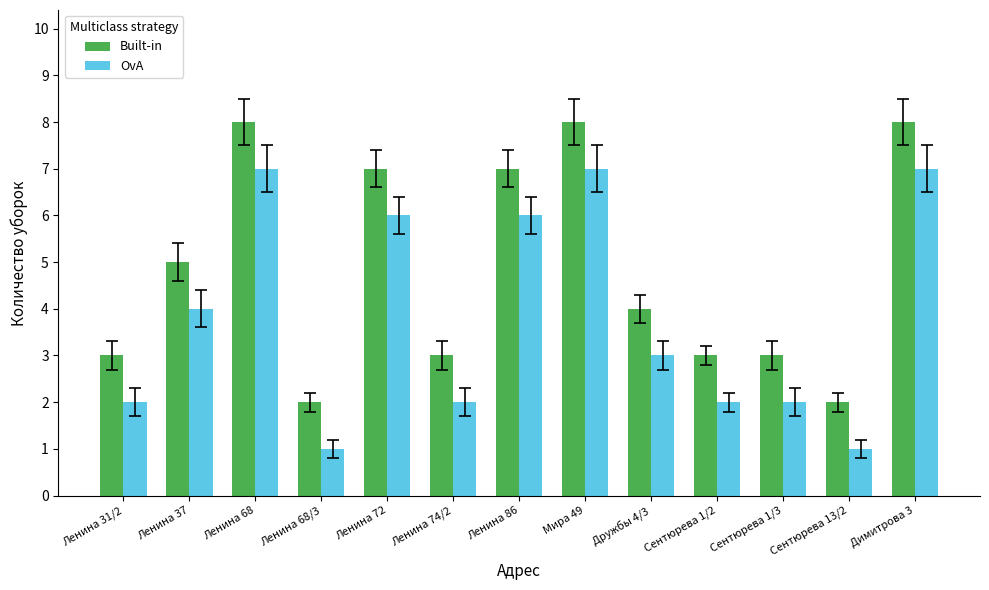

What is the total value across all series at Мира 49?

15